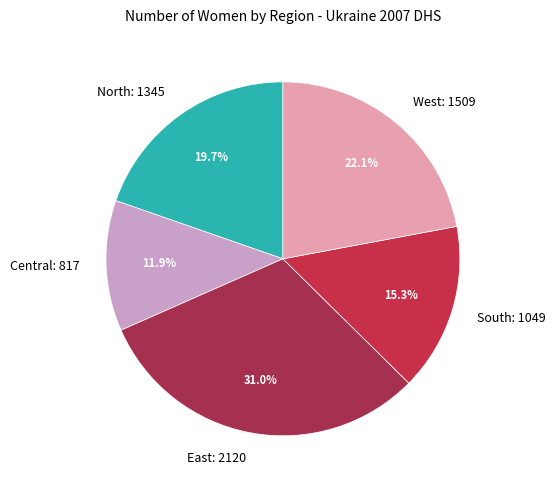

What is the ratio of the value at South: 1049 to the value at East: 2120?

0.5